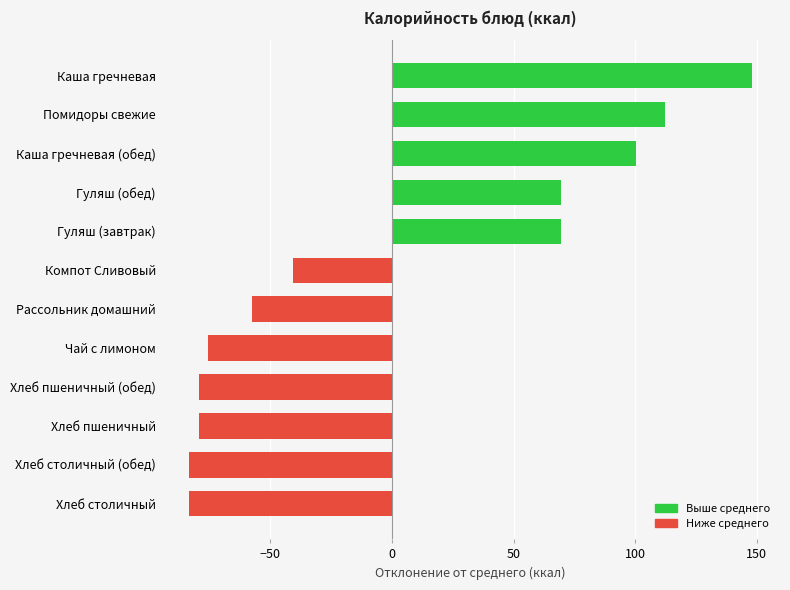

True or false: the data shows -13.4 at Рассольник домашний.

False